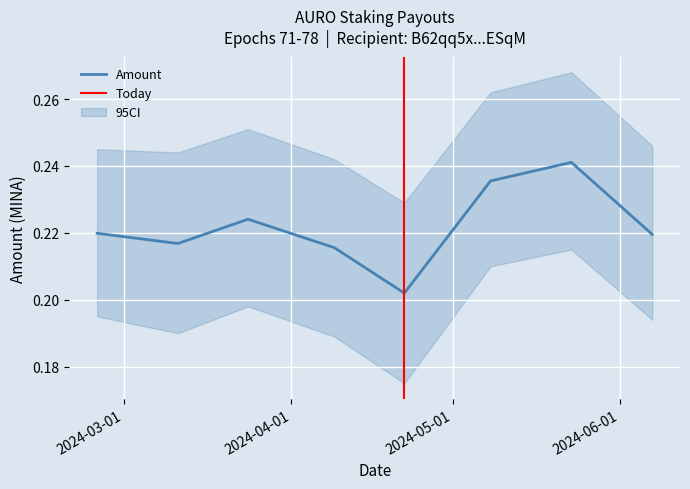

At which category does the data reach its first local peak?

2024-03-24